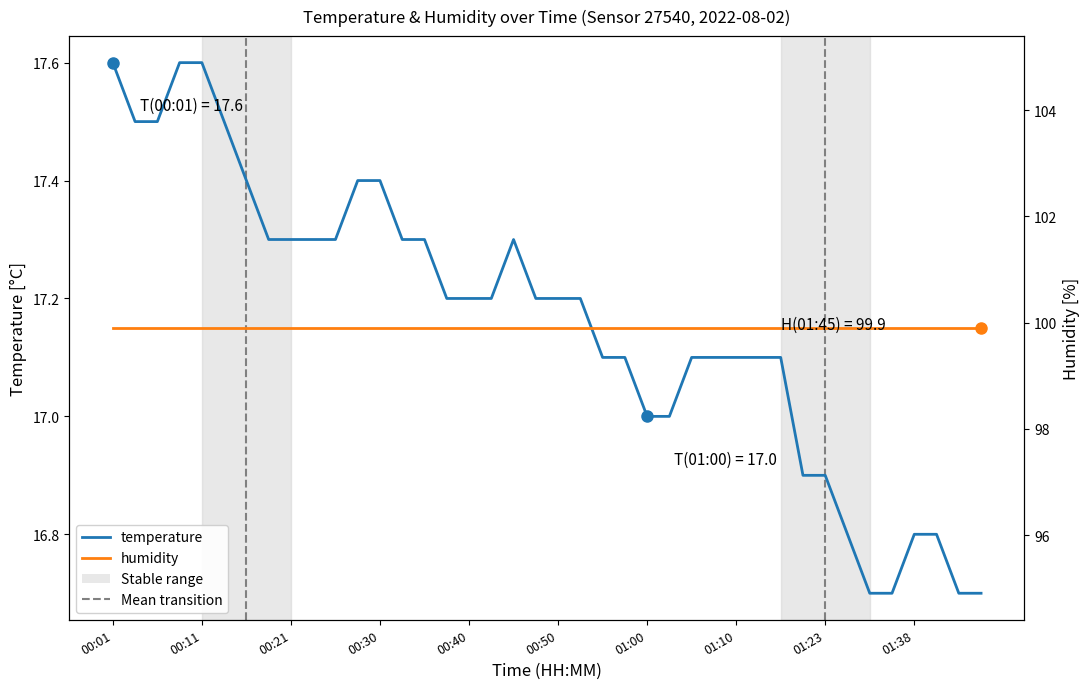

How many data points in temperature are less than 17?

9